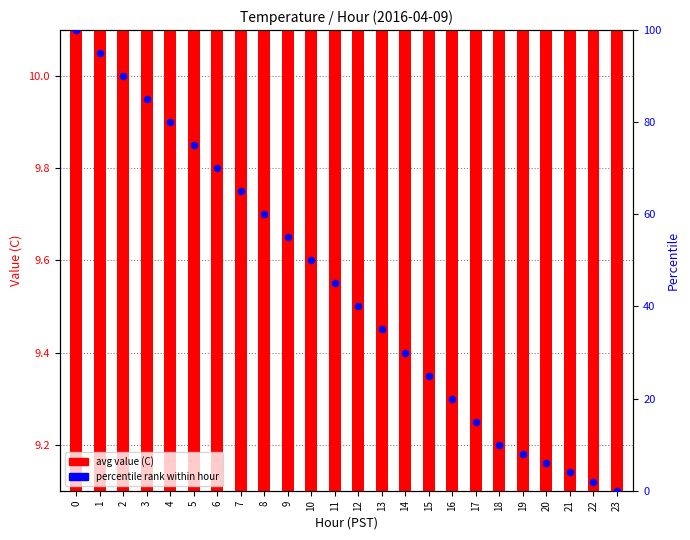

Which series has the widest spread of Y values?

percentile rank within hour